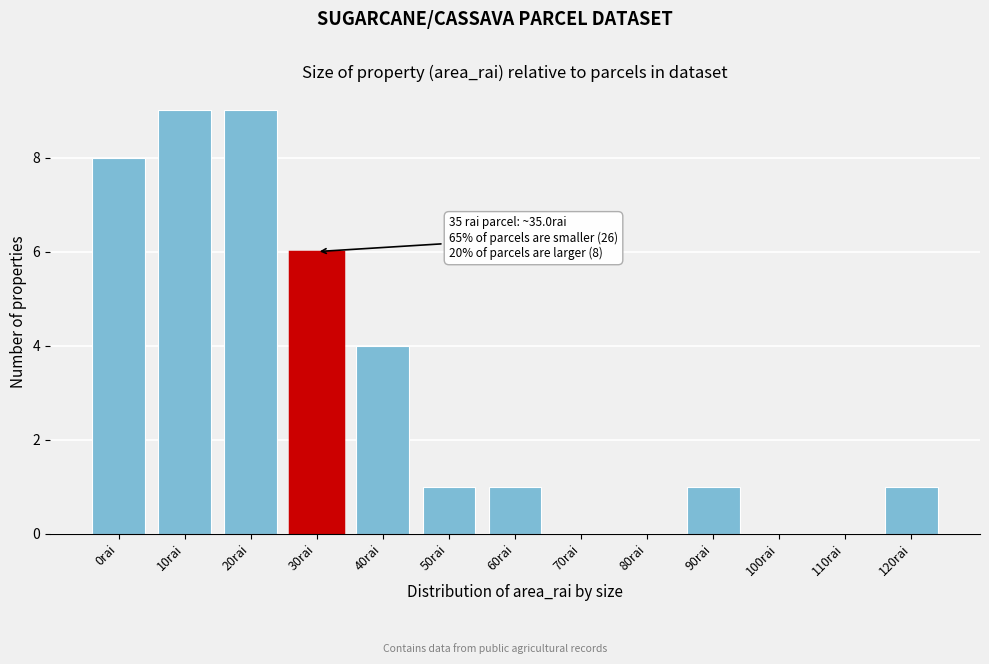

Reading right to left, extract all data points from this chart.

120rai=1	110rai=0	100rai=0	90rai=1	80rai=0	70rai=0	60rai=1	50rai=1	40rai=4	30rai=6	20rai=9	10rai=9	0rai=8